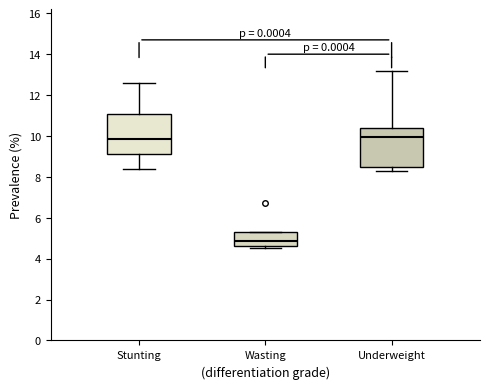

Where is the upper edge of the box for Underweight on the y-axis? The values are not printed on the chart, so give them approximately, as read against the axis.

10.4